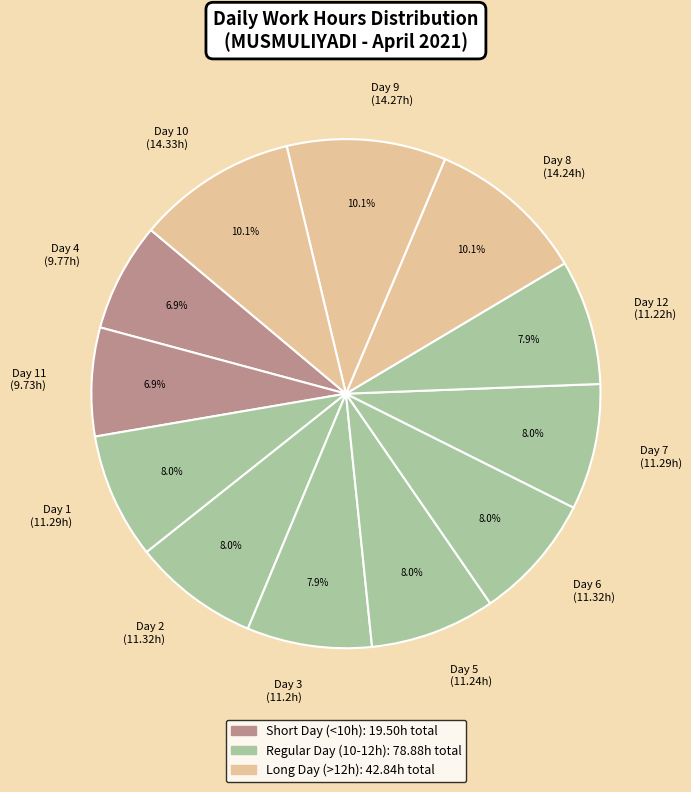

Is there a majority slice in this chart?

No